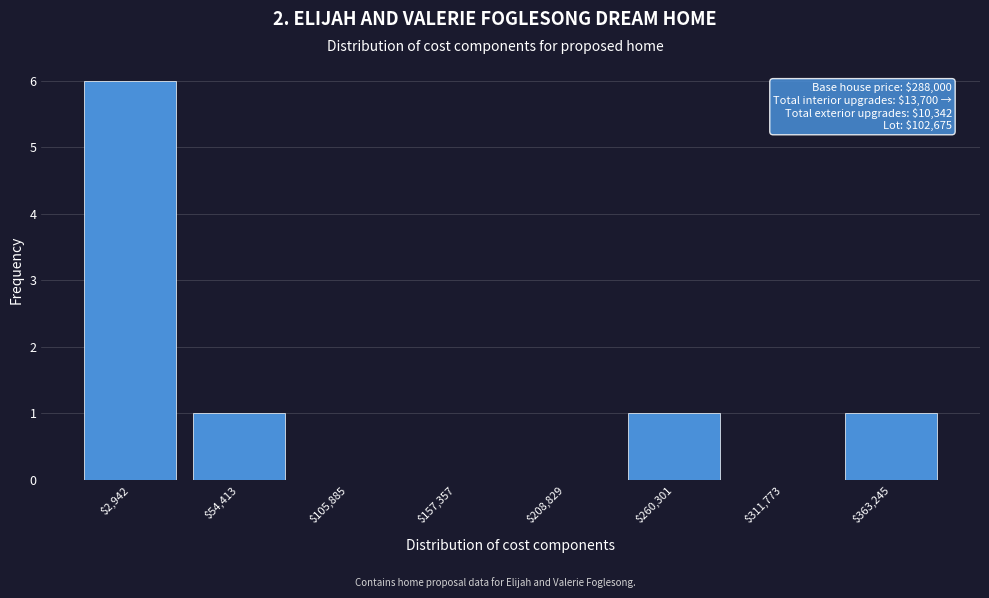

The chart shows a value of -3 at $105,885. True or false?

False